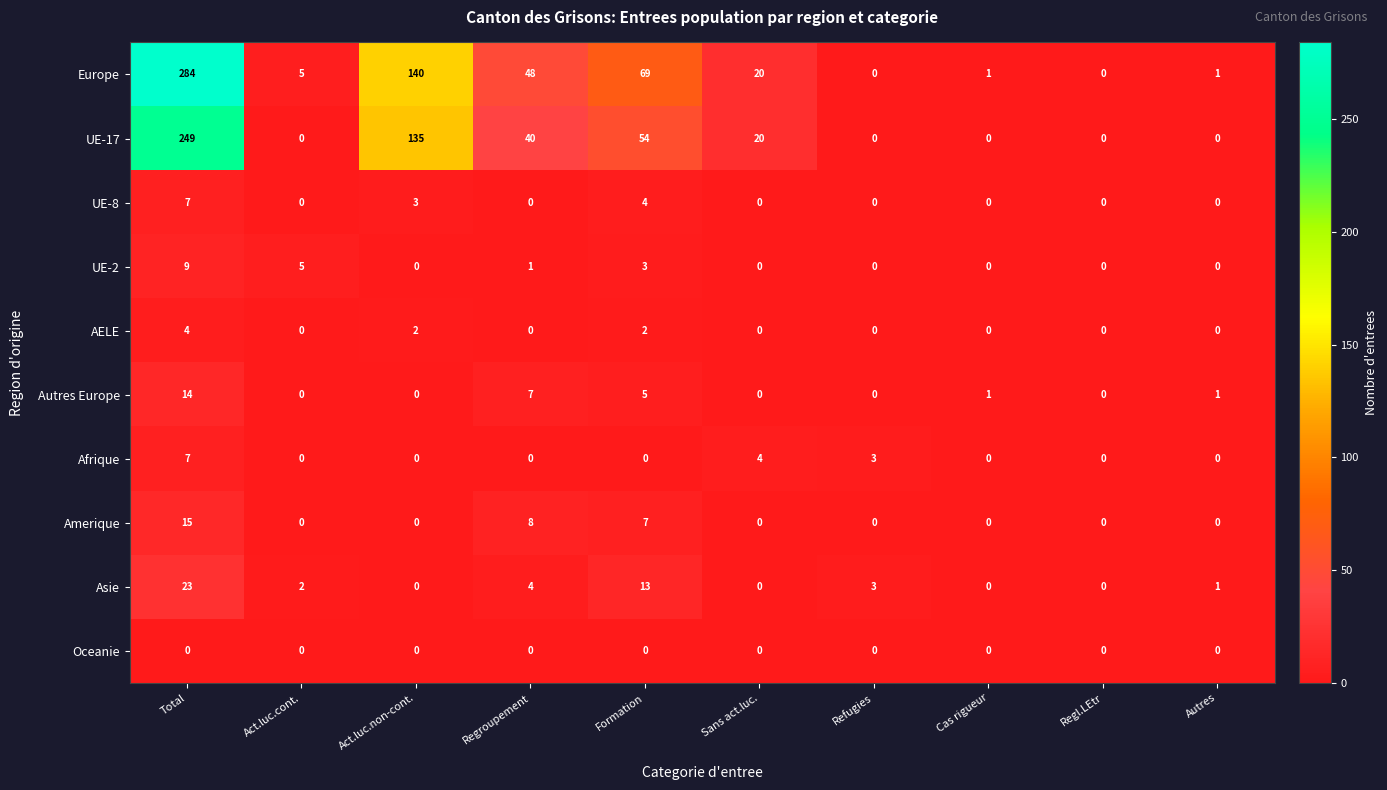

What is the maximum value for UE-8?

7